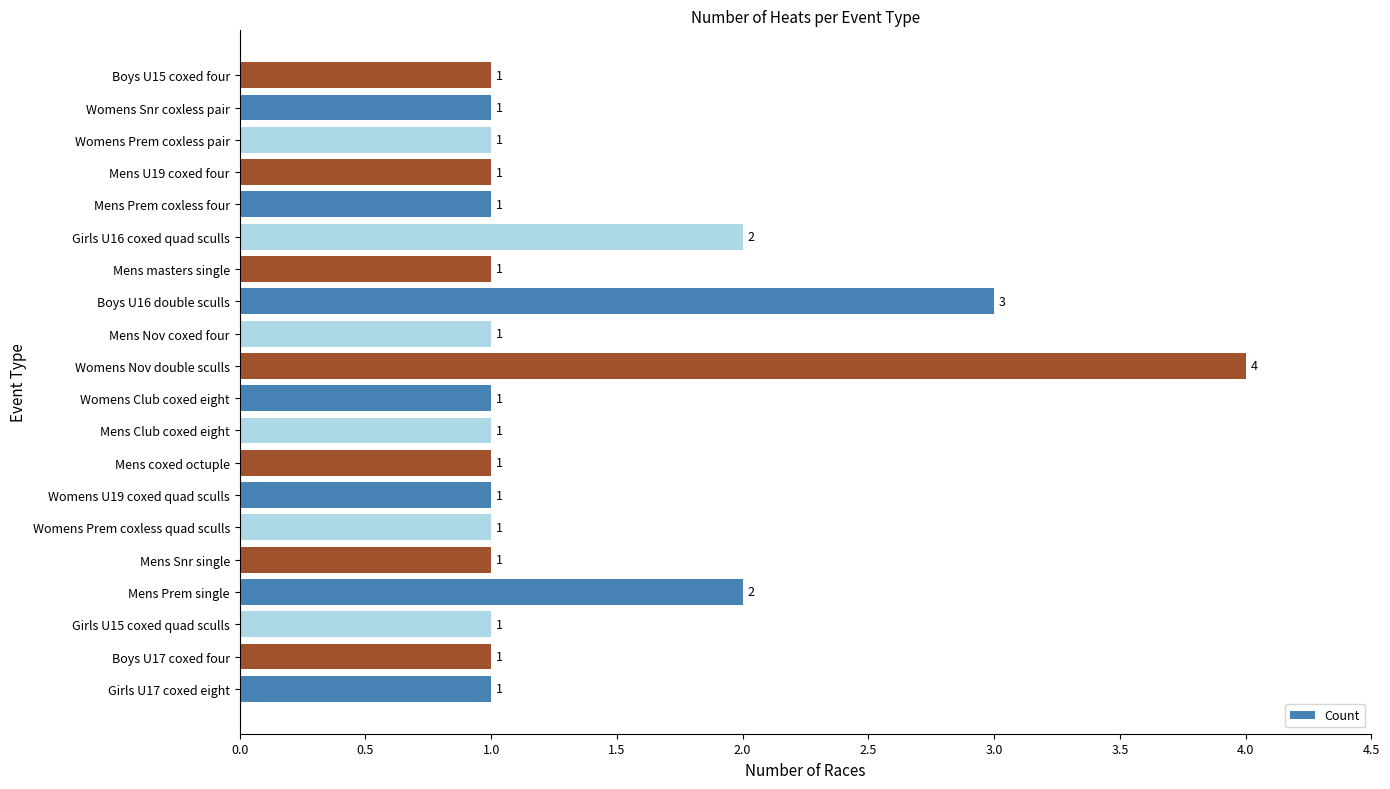

Which label corresponds to the largest value in the chart?

Womens Nov double sculls